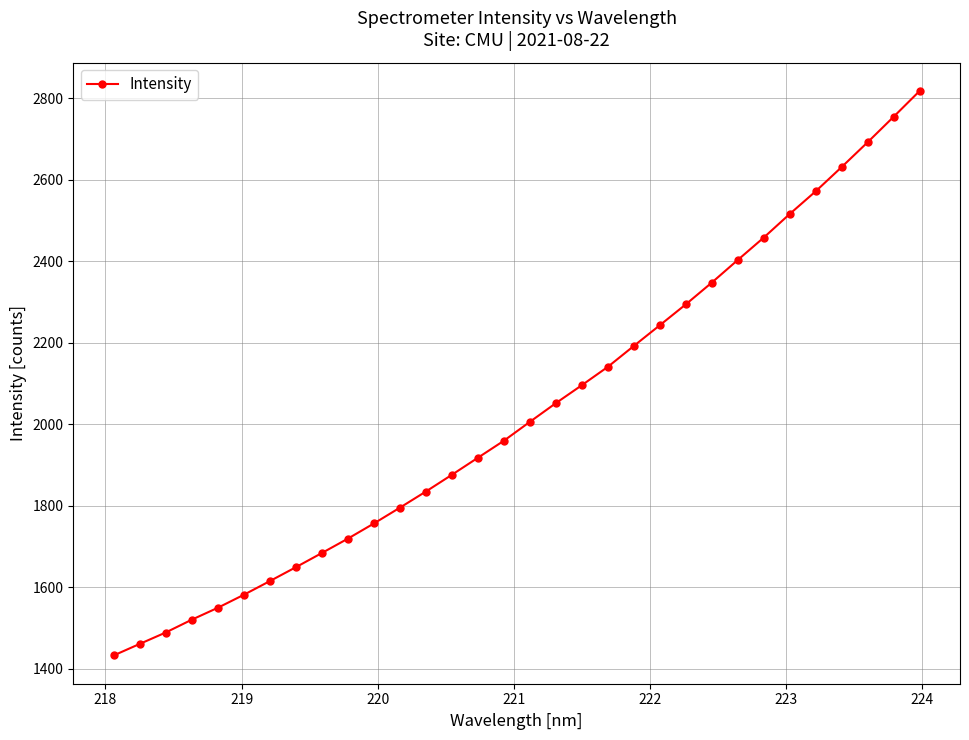

What is the difference between the second highest and minimum values?

1322.4